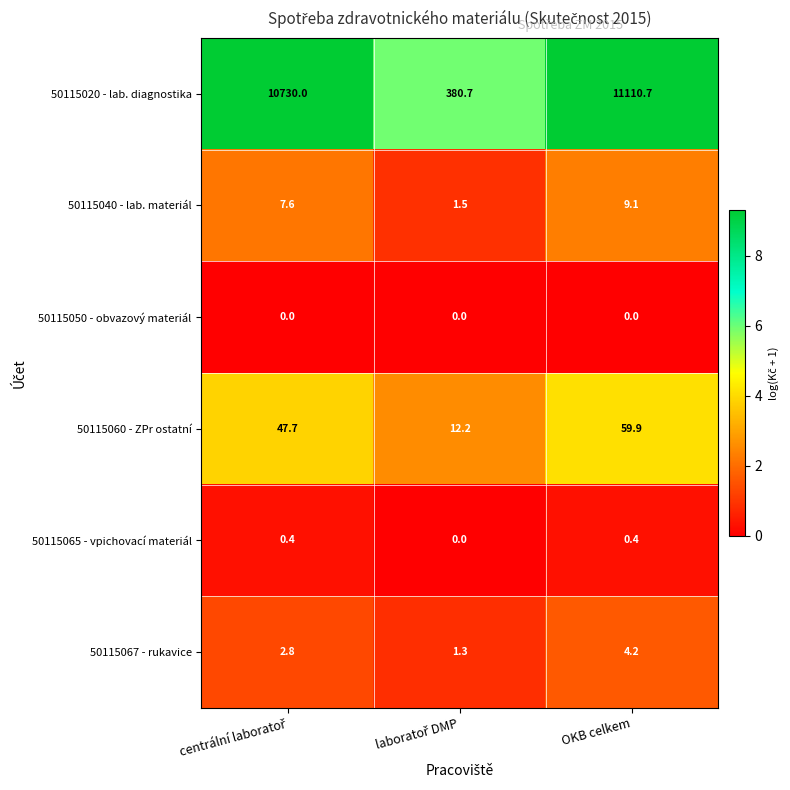

Reading right to left, list all the values displayed in this chart.

50115020 - lab. diagnostika: 11110.7	380.7	10730.0
50115040 - lab. materiál: 9.1	1.5	7.6
50115050 - obvazový materiál: 0.0	0.0	0.0
50115060 - ZPr ostatní: 59.9	12.2	47.7
50115065 - vpichovací materiál: 0.4	0.0	0.4
50115067 - rukavice: 4.2	1.3	2.8